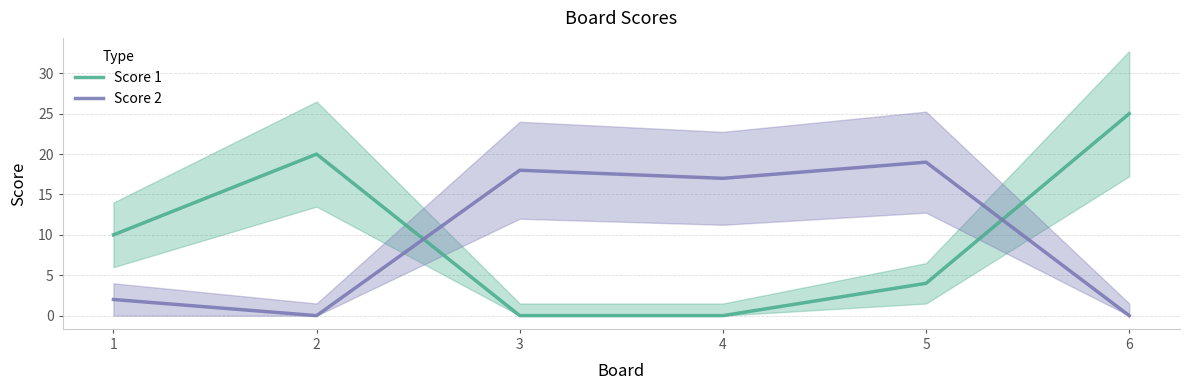

Which category has the highest value in the Score 1 series?

6